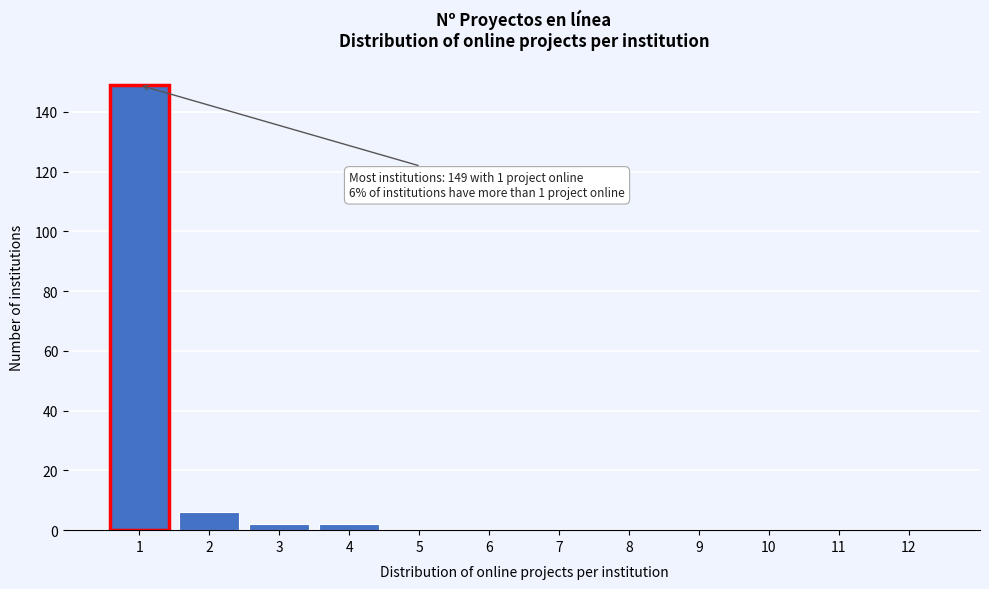

Reading right to left, list all the values displayed in this chart.

12=0	11=0	10=0	9=0	8=0	7=0	6=0	5=0	4=2	3=2	2=6	1=149